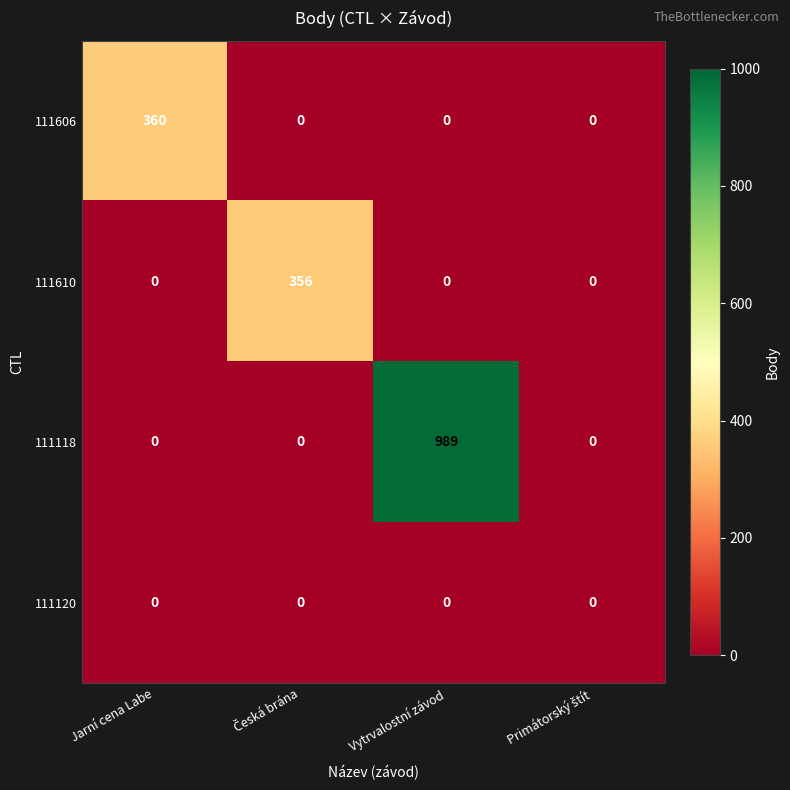

At which label does 111118 reach its peak?

Vytrvalostní závod